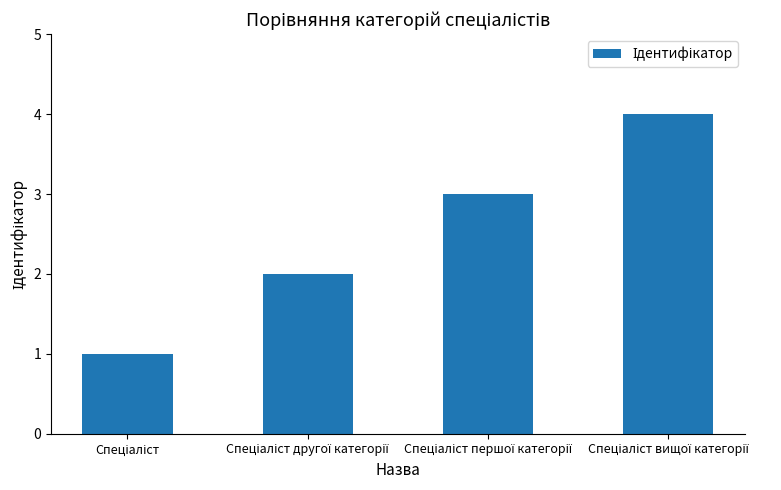

What is the greatest value displayed?

4